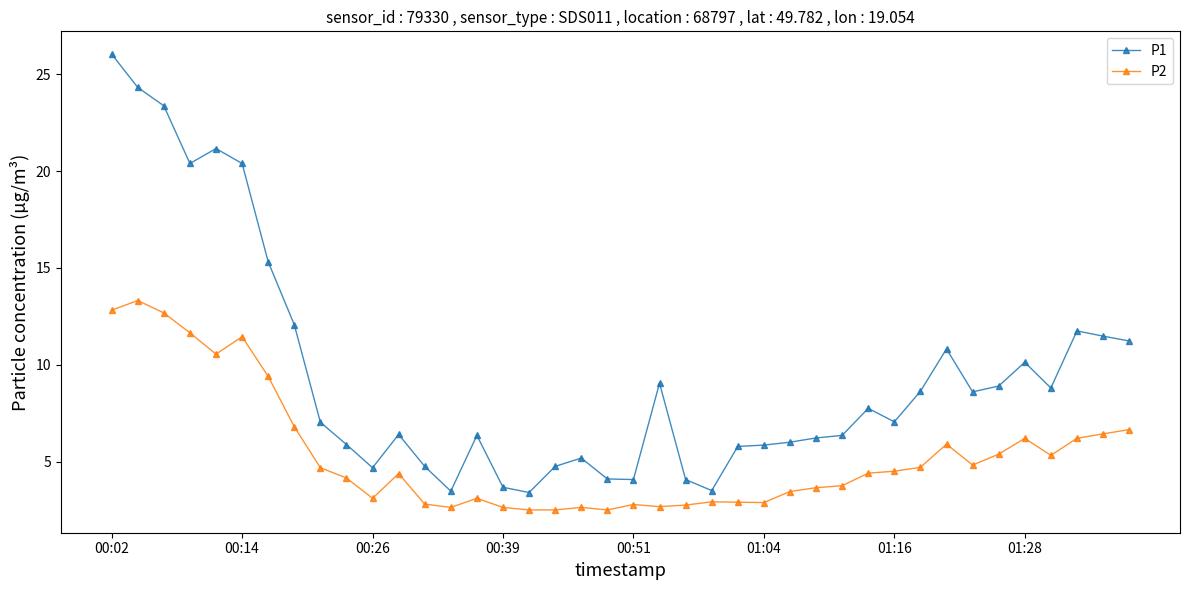

True or false: P2 and P1 cross at least once.

False